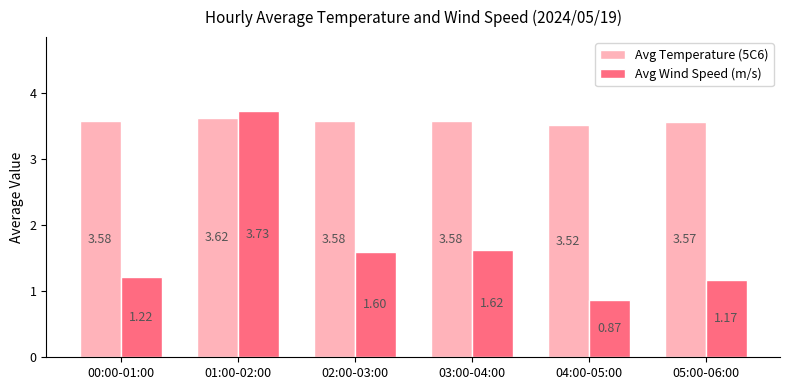

Is it true that Avg Temperature (5C6) equals 5.7 at 05:00-06:00?

False